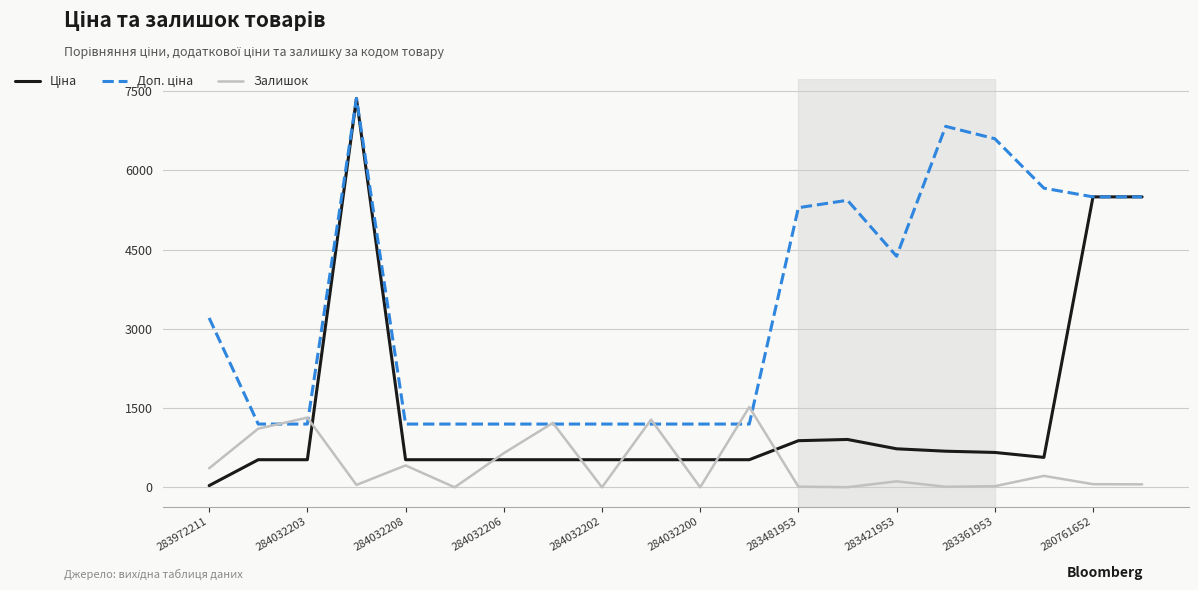

What is the maximum value shown in the chart?

7360.2